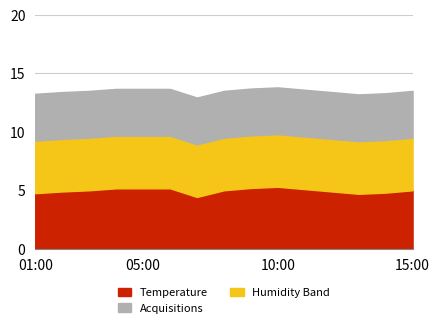

In temperature, how many points are higher than both neighbors (excluding endpoints)?

1